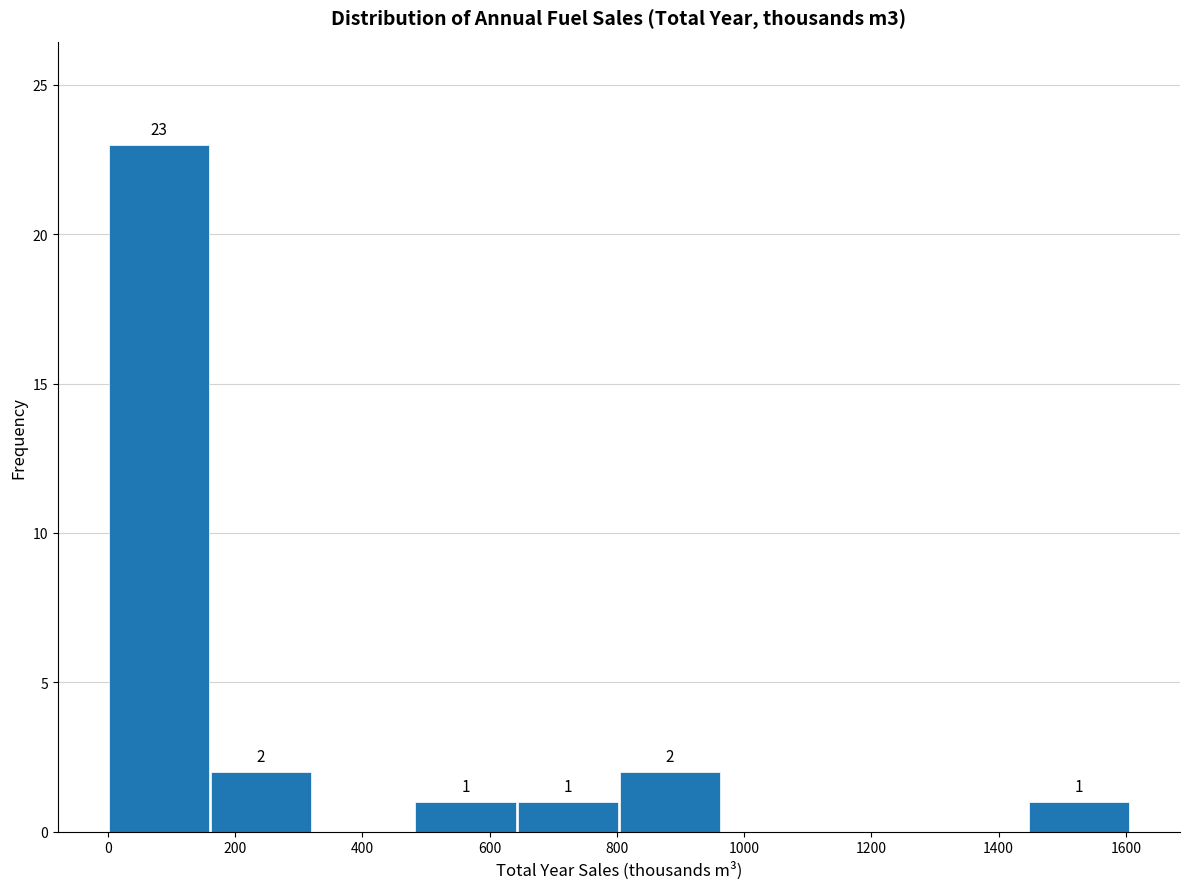

Which range on the x-axis has the tallest bar?

0 to 160